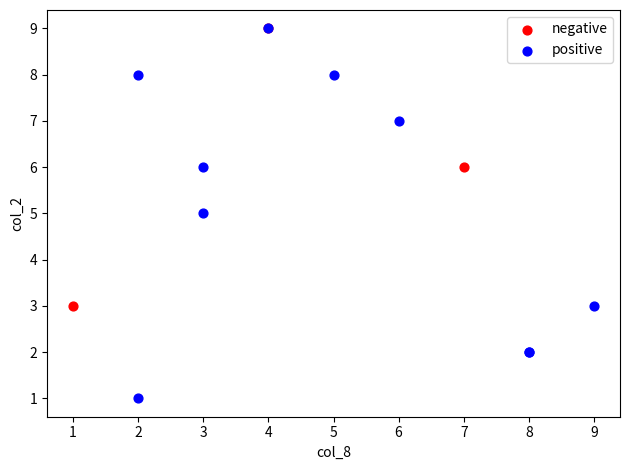

Which series contains the lowest Y value?

positive